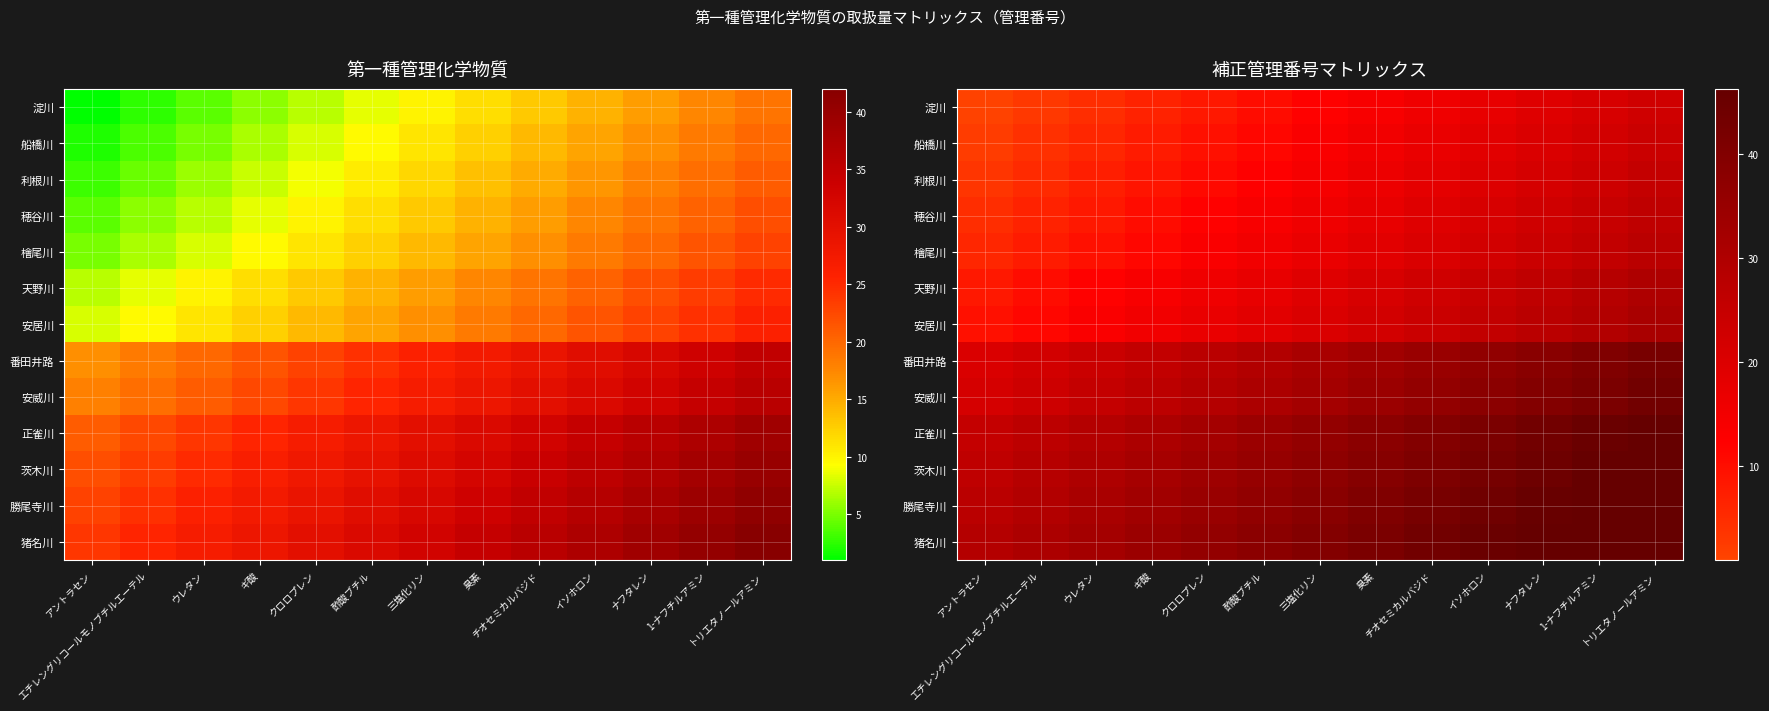

Which series changed the most between 臭素 and トリエタノールアミン?

淀川